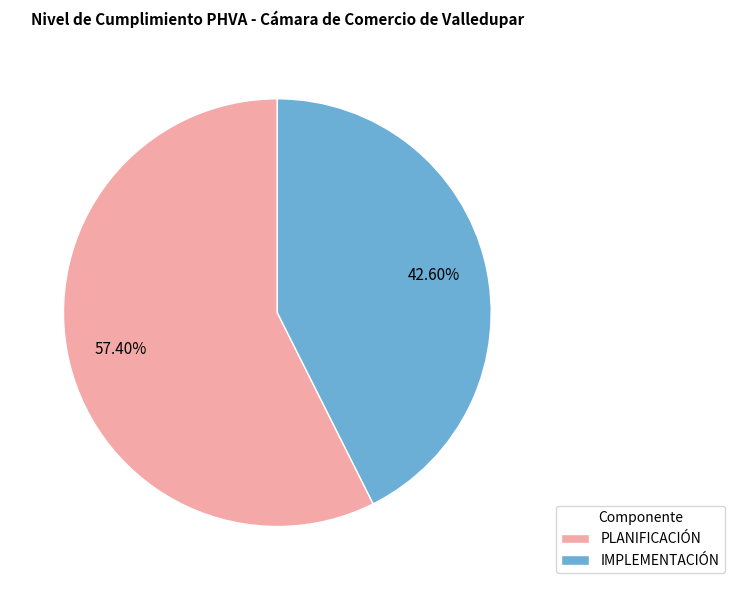

To the nearest percent, what portion does IMPLEMENTACIÓN represent?

43%